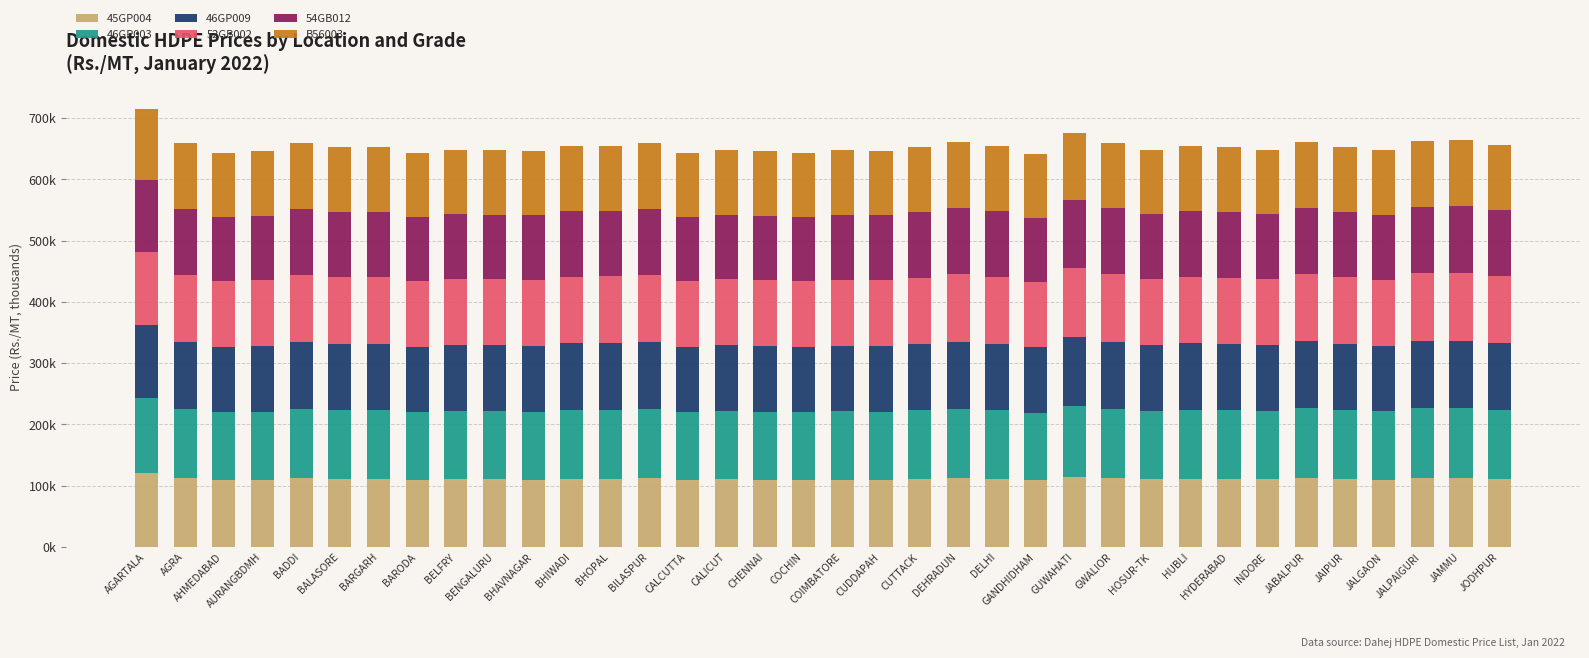

Does the chart contain any negative values?

No